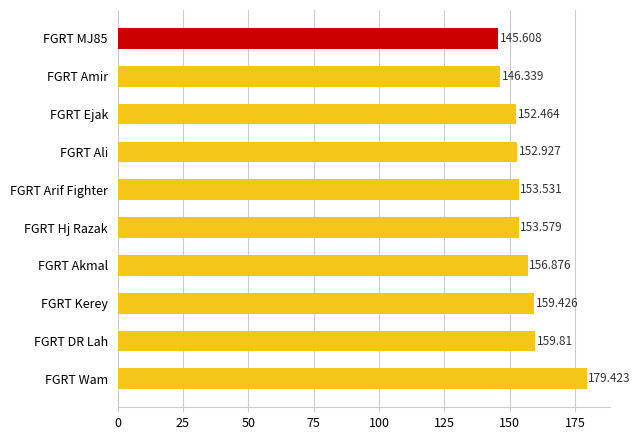

Which label corresponds to the largest value in the chart?

FGRT Wam